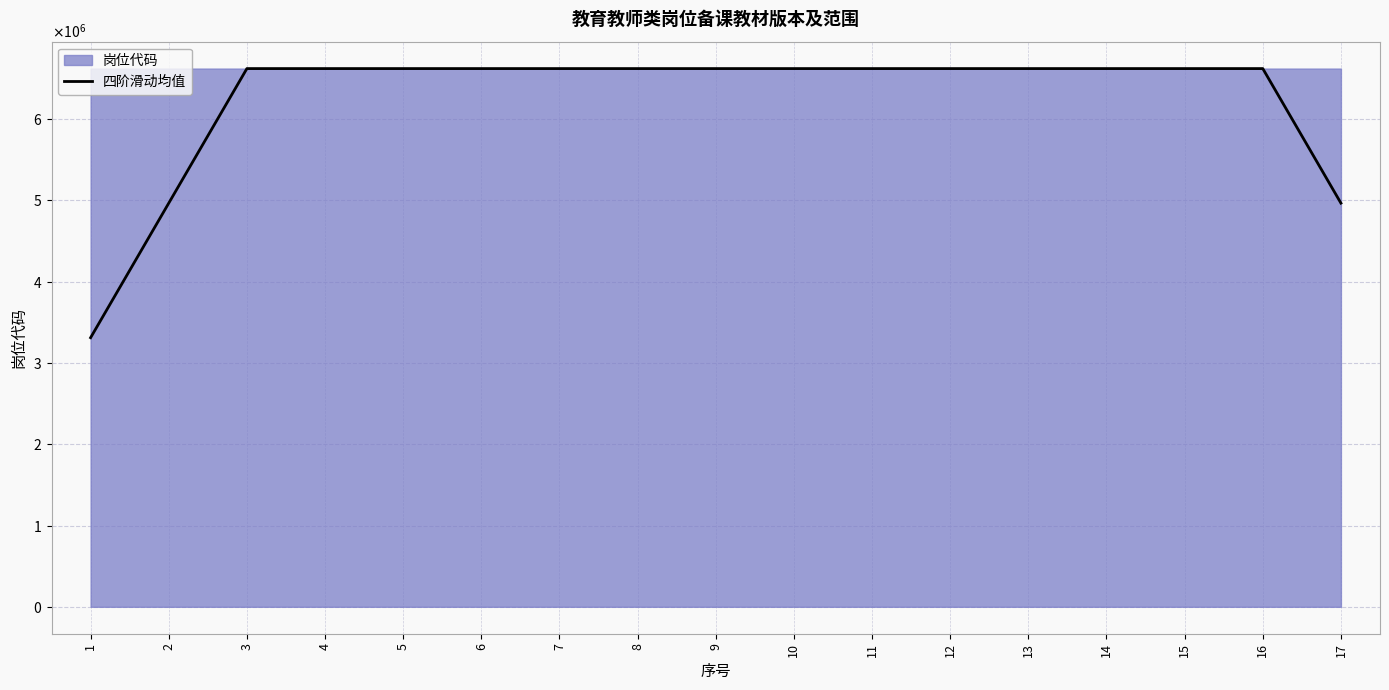

What is the ratio of the value at 15 to the value at 7?

1.0